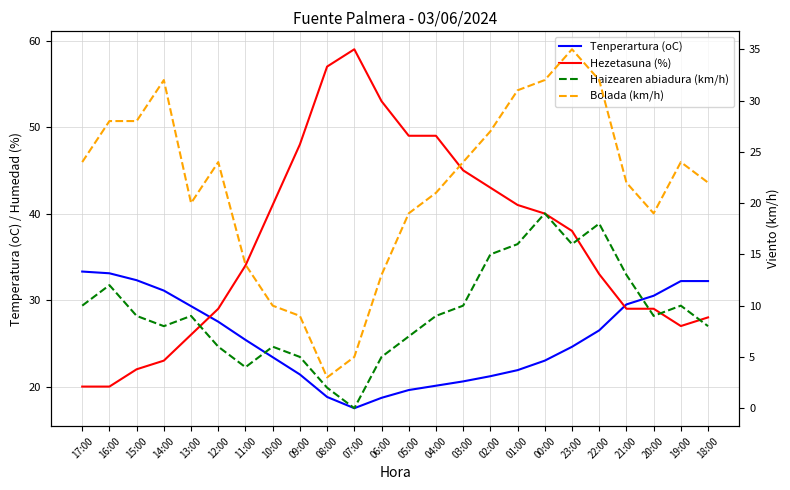

The value of Tenperartura (oC) at 23:00 is 16.3. True or false?

False